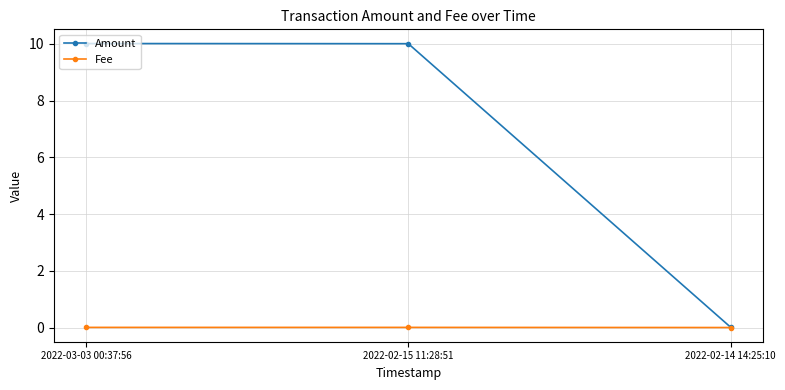

Which series has the largest total across all categories?

Amount